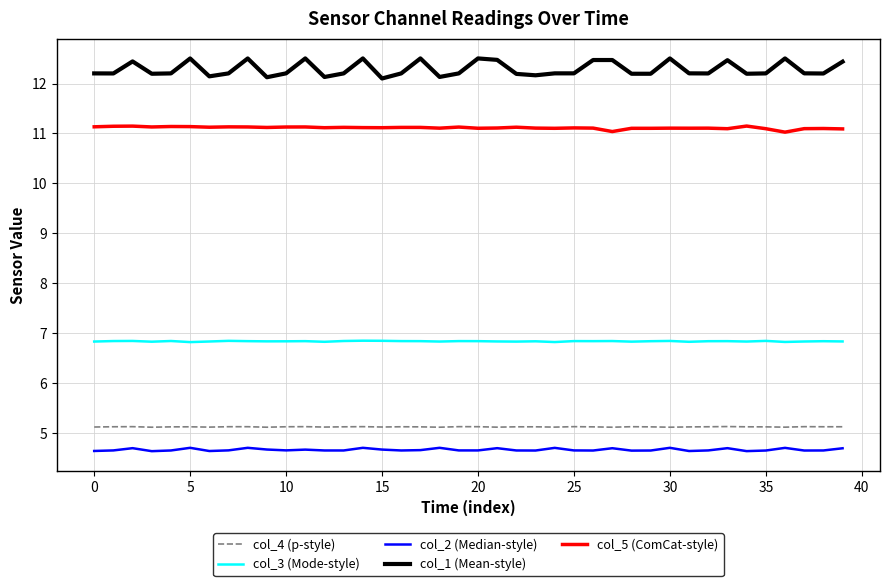

How many col_2 (Median-style) values are between 4 and 5?

40